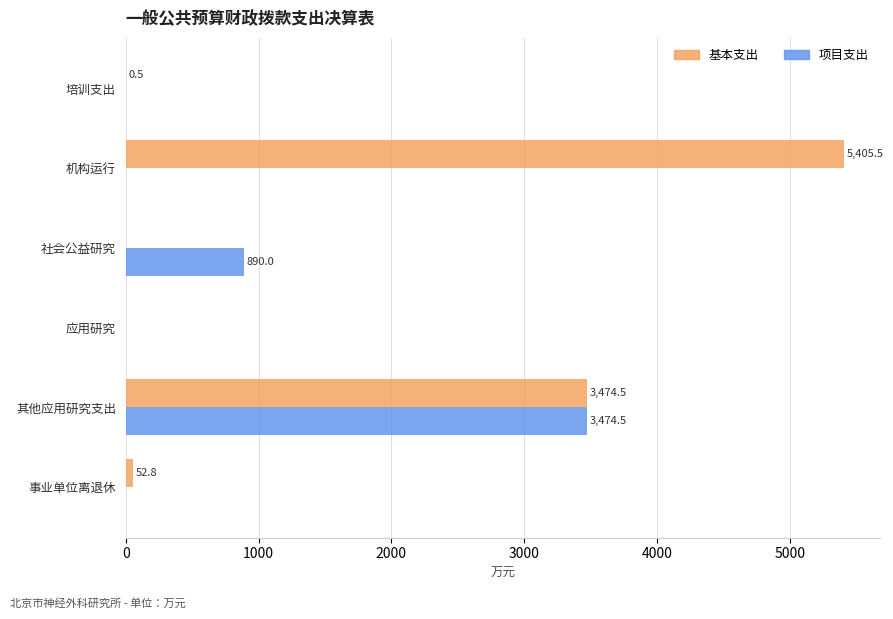

At which category is the sum across all series the highest?

其他应用研究支出